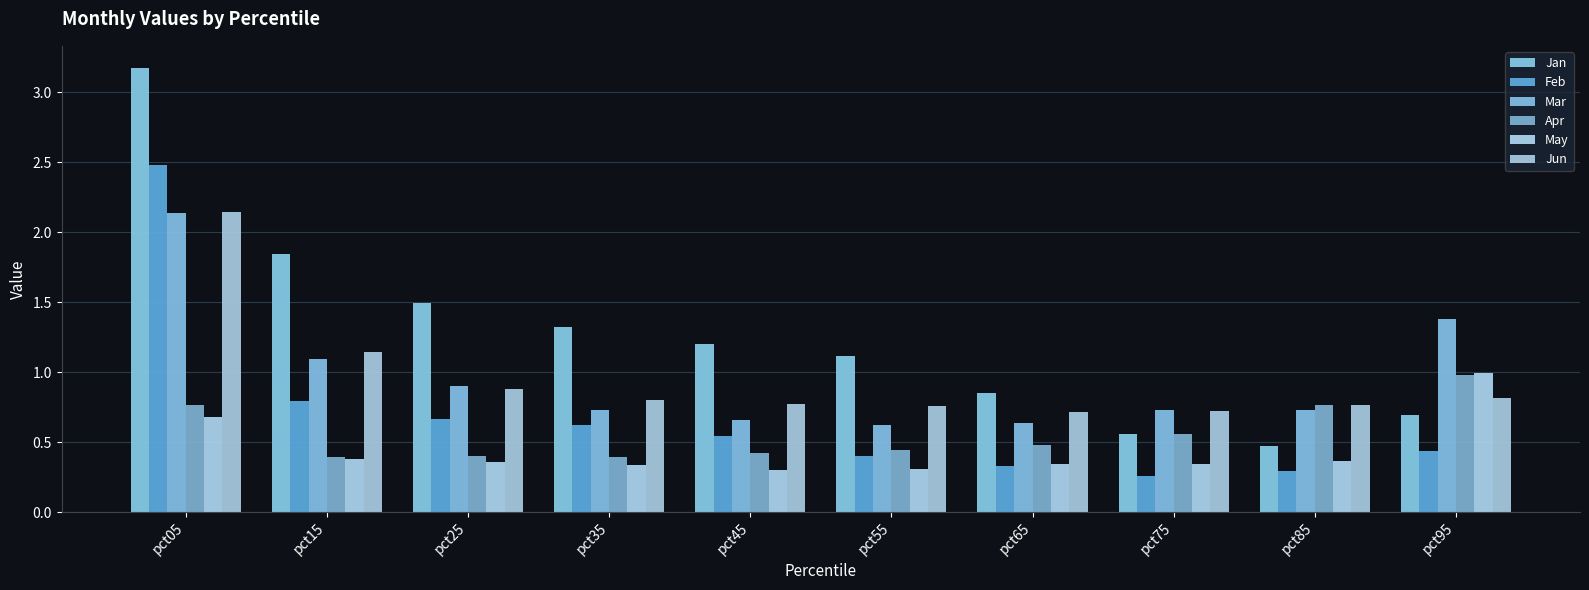

Which category has the lowest value in the Mar series?

pct55